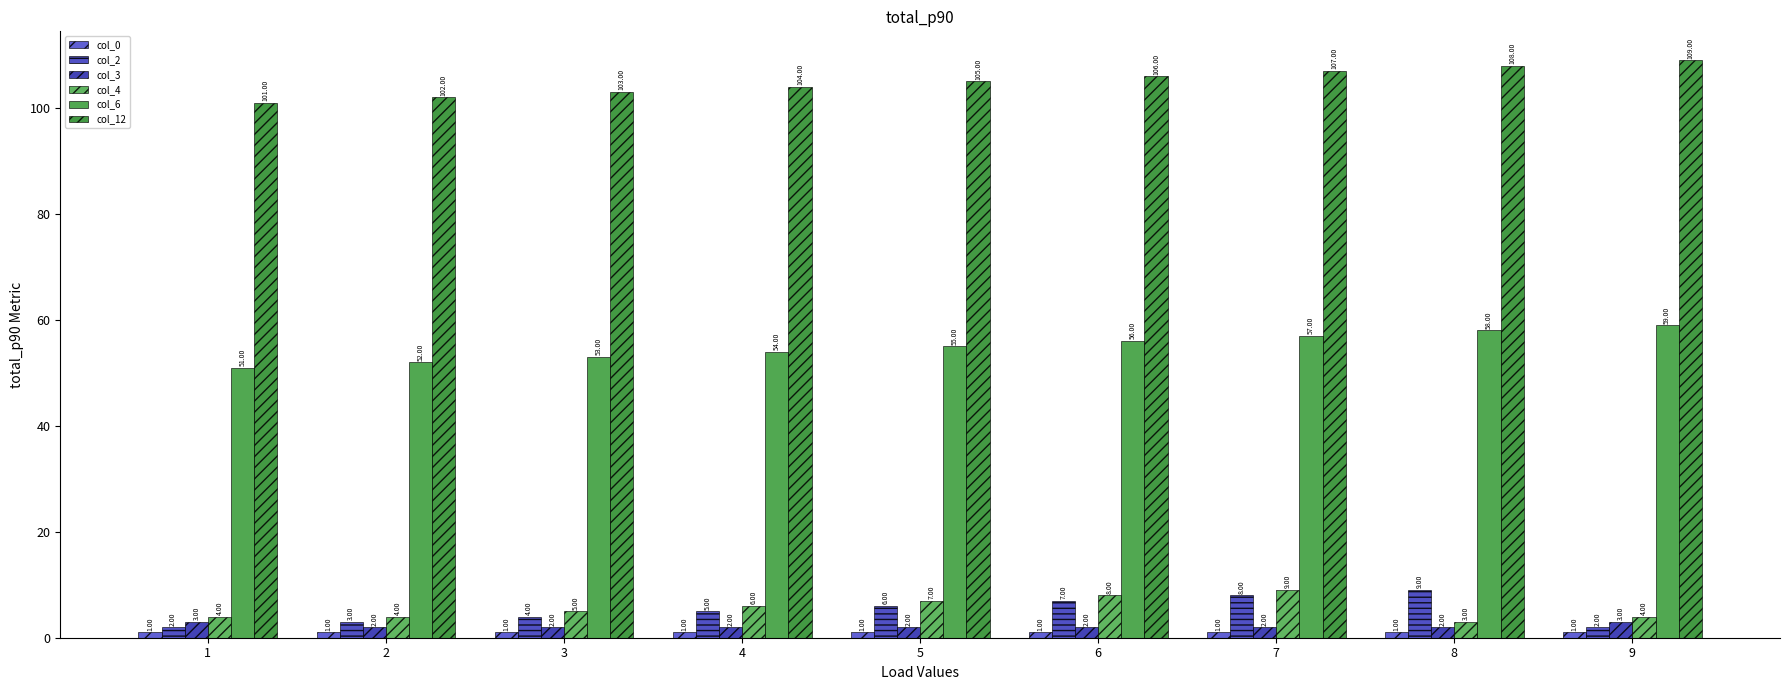

At 6, list the series in order from smallest to largest.

col_0, col_3, col_2, col_4, col_6, col_12